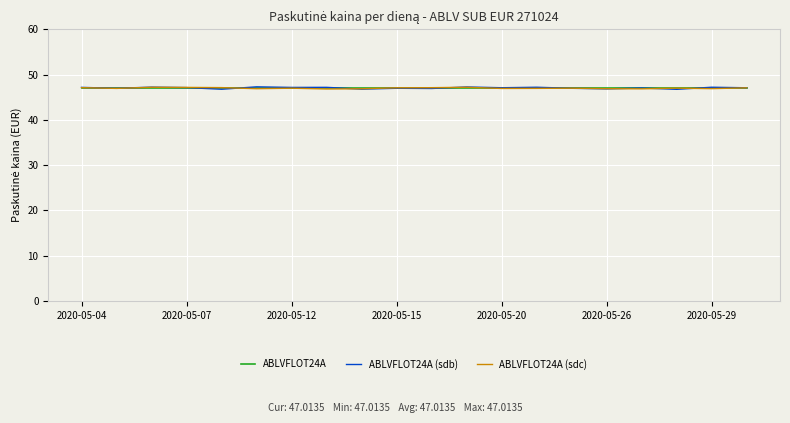

What is the greatest value displayed?

47.3